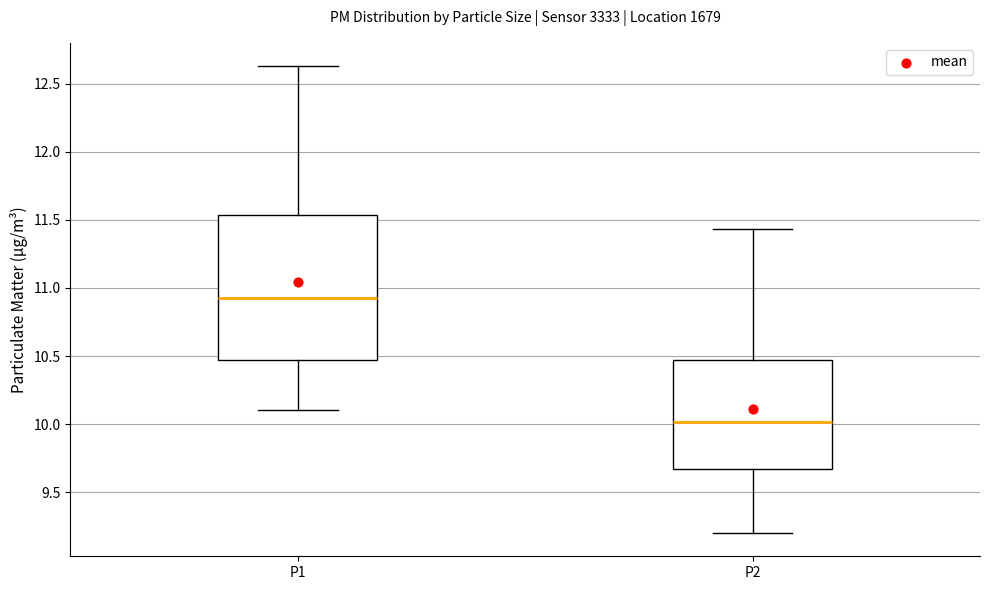

Reading left to right, transcribe this box plot: for each box, give where its median line is, the range the box spans, and where its two whiskers end, as read against the y-axis. The values are not printed on the chart, so give them approximately, as read against the axis.

P1: median 10.95, box 10.45 to 11.55, whiskers 10.10 to 12.65
P2: median 10.00, box 9.65 to 10.45, whiskers 9.20 to 11.45